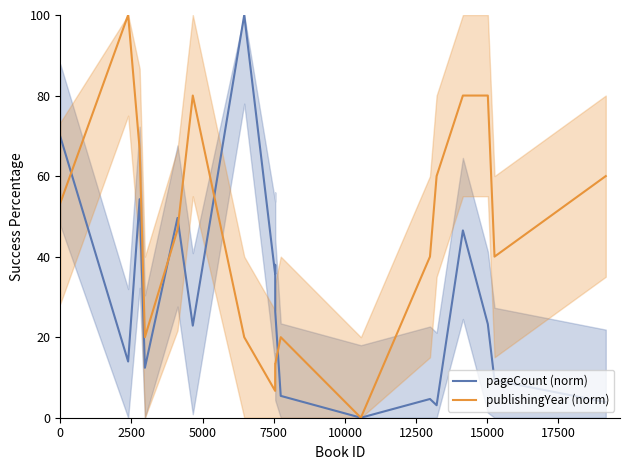

How many categories are shown in the chart?

18